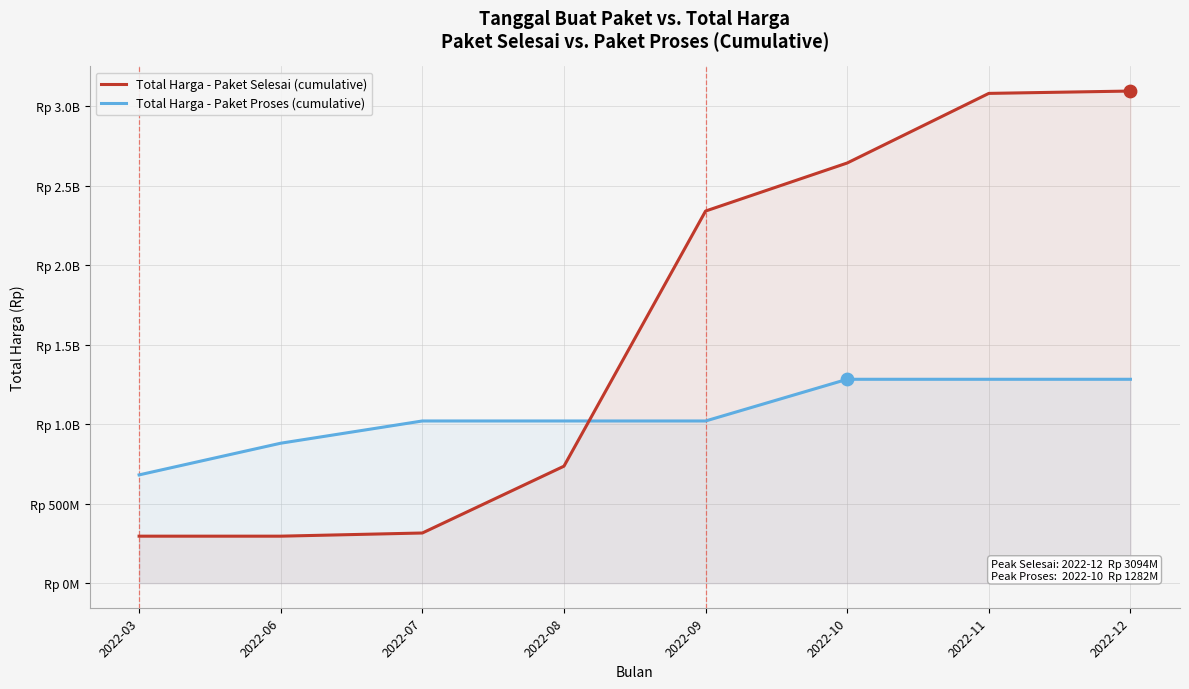

What are all the series names shown in the legend?

Total Harga - Paket Selesai (cumulative), Total Harga - Paket Proses (cumulative)